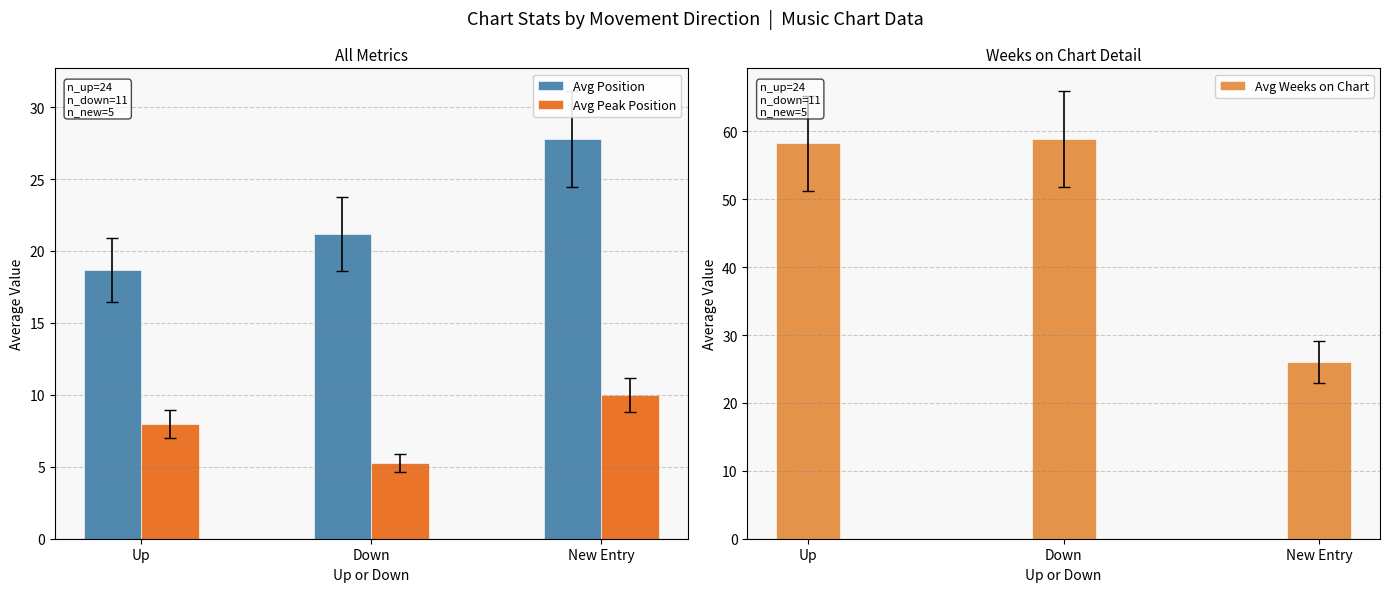

What are all the series names shown in the legend?

Avg Position, Avg Peak Position, Avg Weeks on Chart